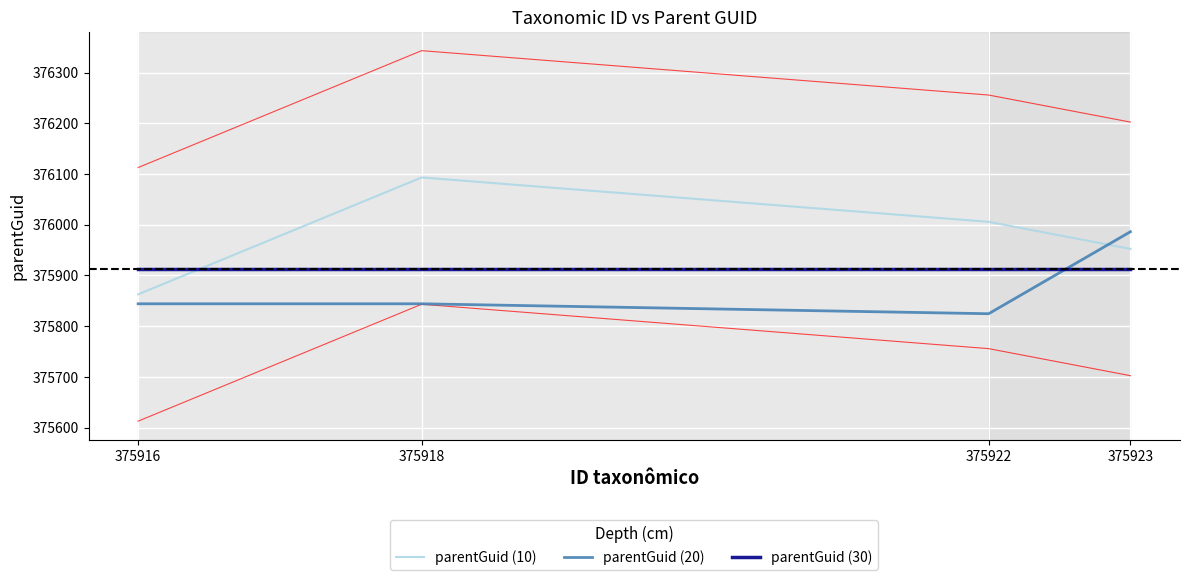

List the series in order of their peak value, lowest first.

parentGuid (30), parentGuid (20), parentGuid (10)